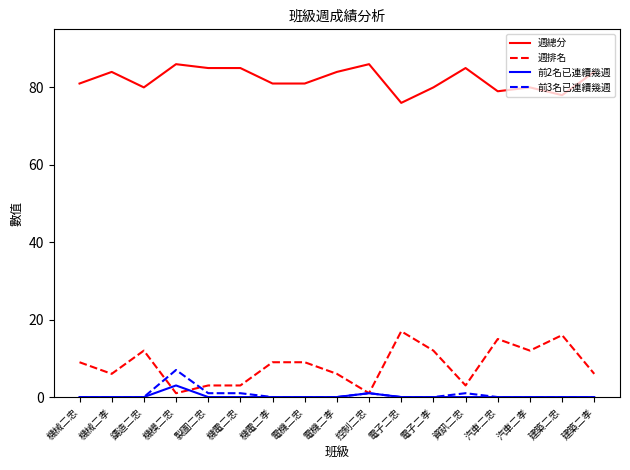

What position from the left is 電機二孝?

9